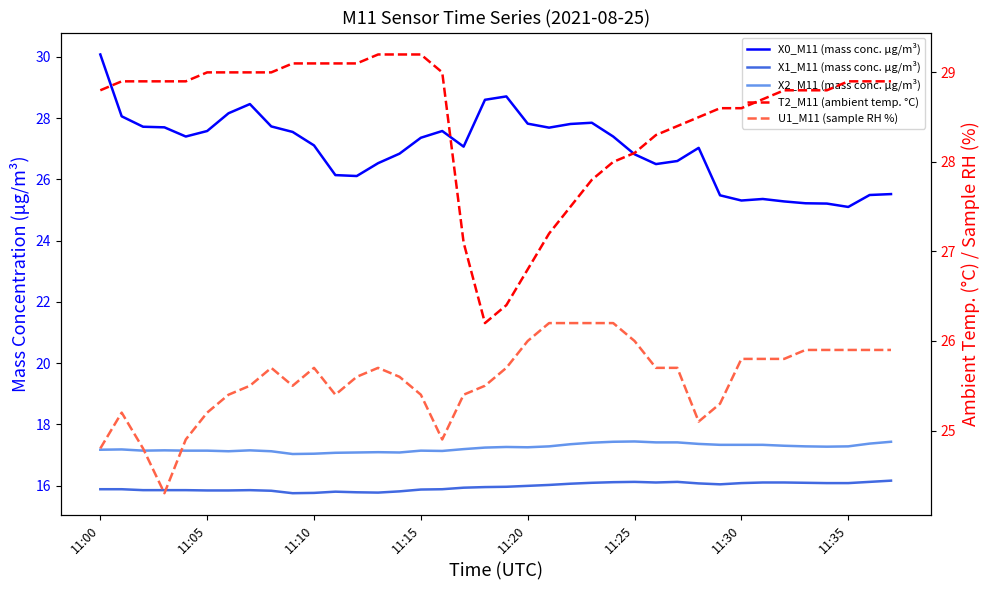

True or false: U1_M11 (sample RH %) and X2_M11 (mass conc. μg/m³) cross at least once.

False